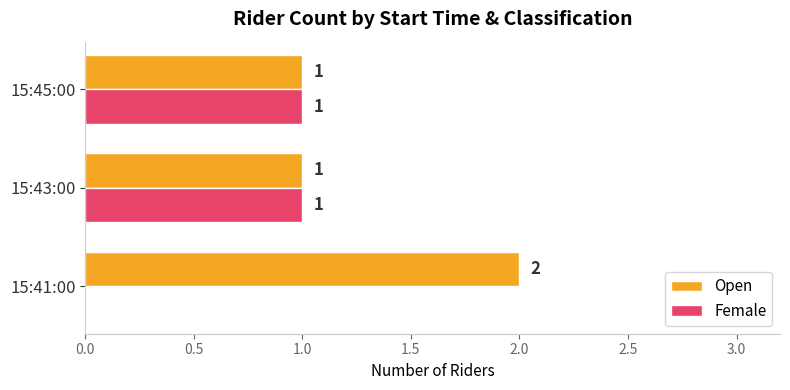

Which series has the largest total across all categories?

Open